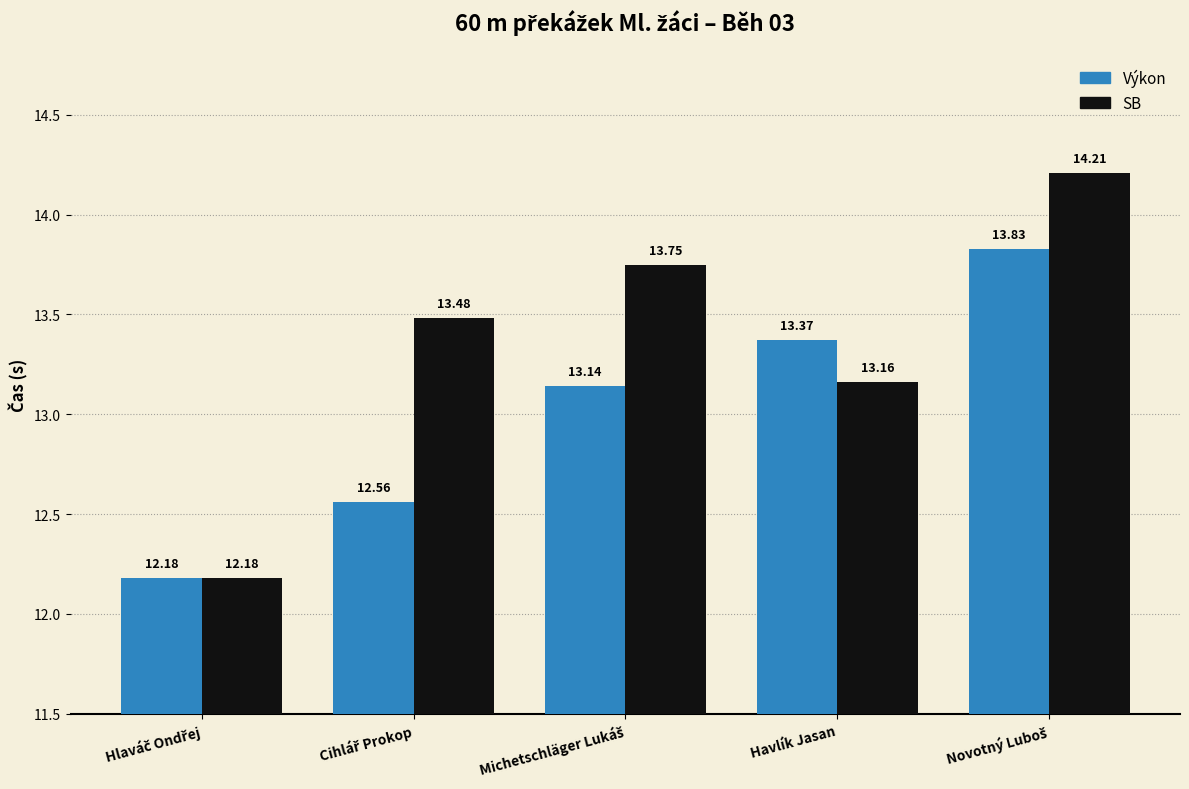

What is the difference between the highest and lowest values at Havlík Jasan?

0.2